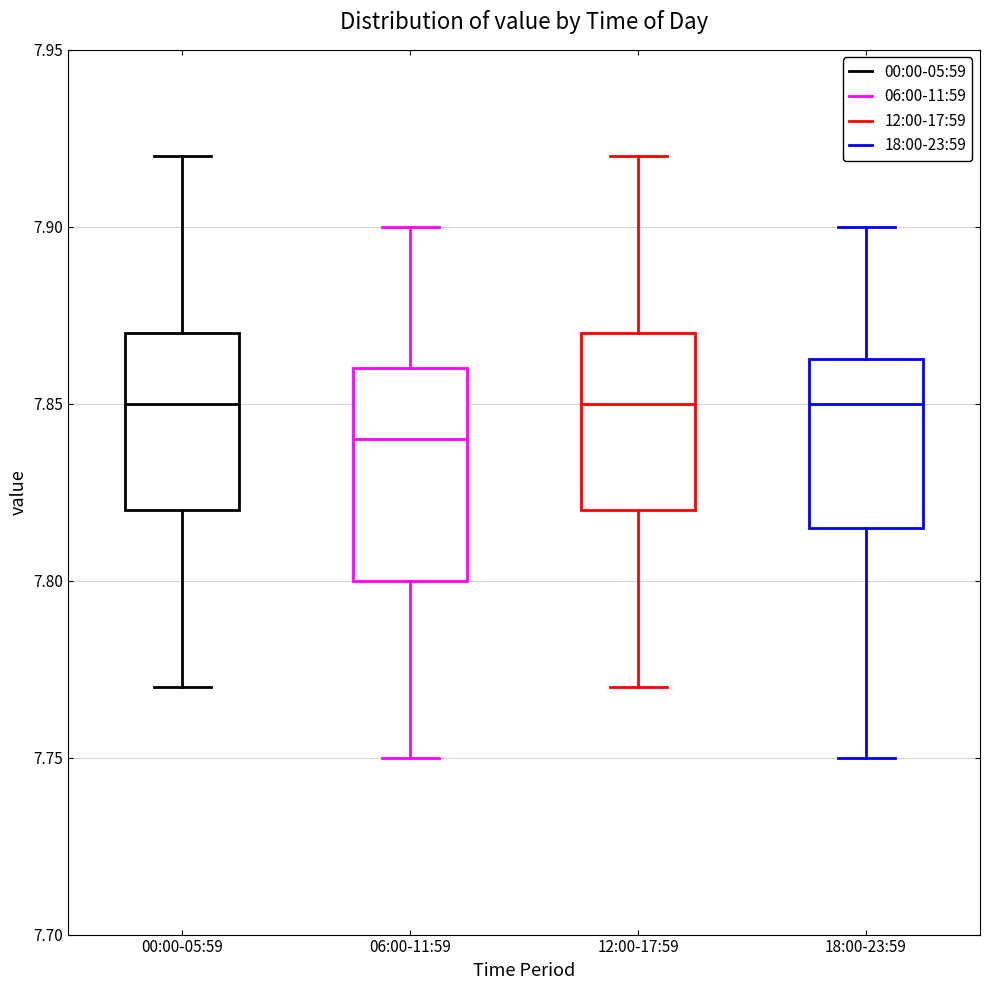

Where does the median line of the box for 06:00-11:59 sit on the y-axis? The values are not printed on the chart, so give them approximately, as read against the axis.

7.840